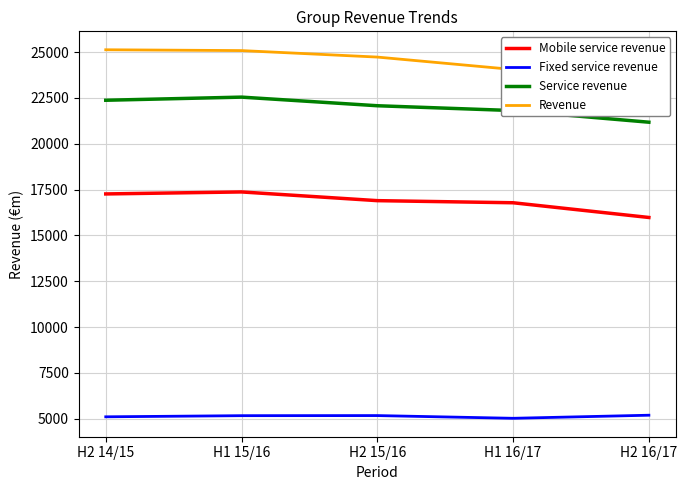

What is the difference between the Service revenue values at H1 15/16 and H1 16/17?

733